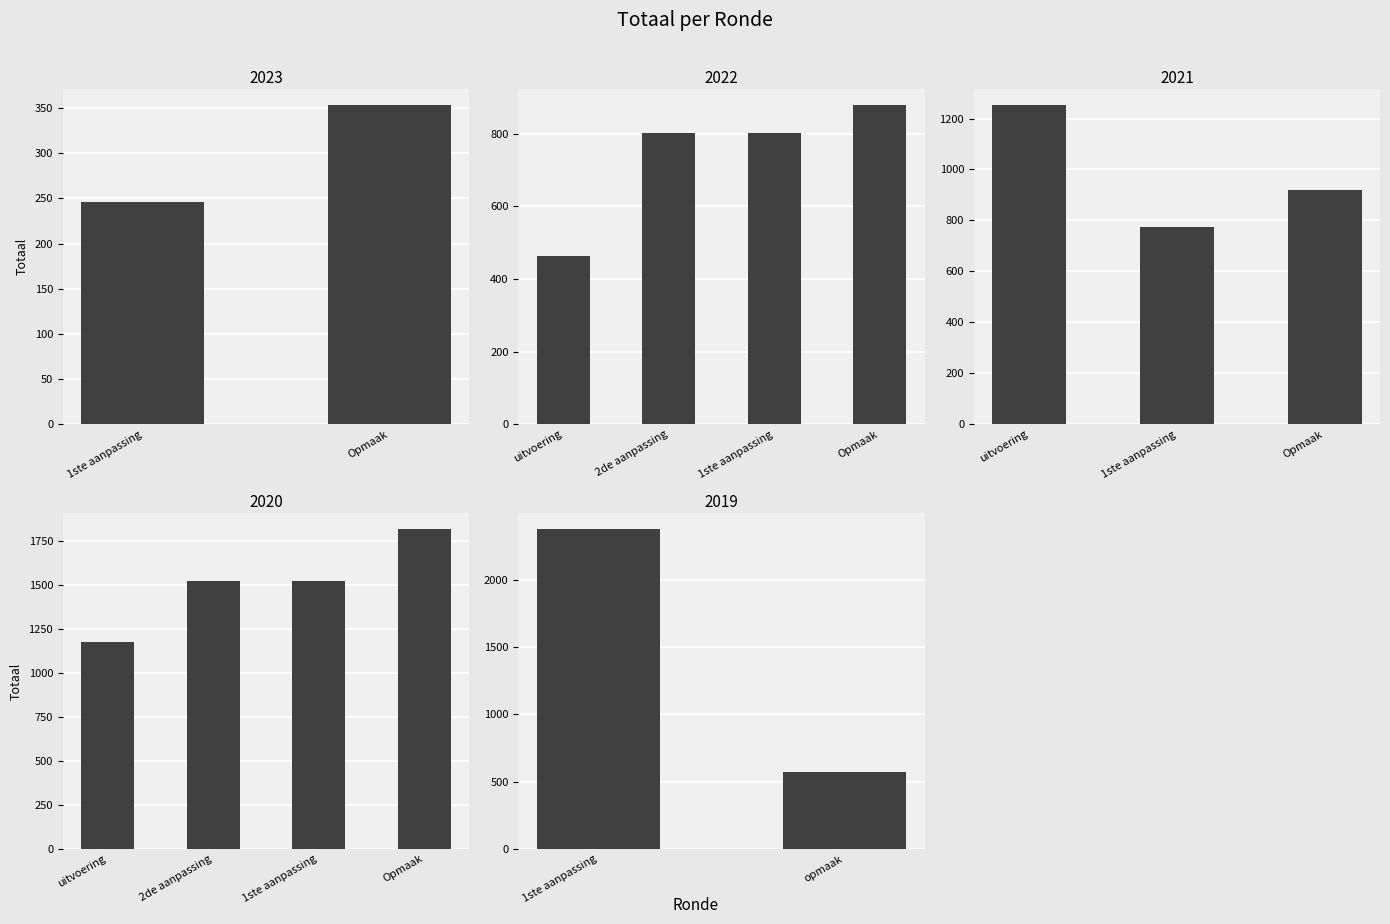

What is the sum of the values at 2020 2de aanpassing - goedgekeurd and 2023 Opmaak – goedgekeurd?

1879